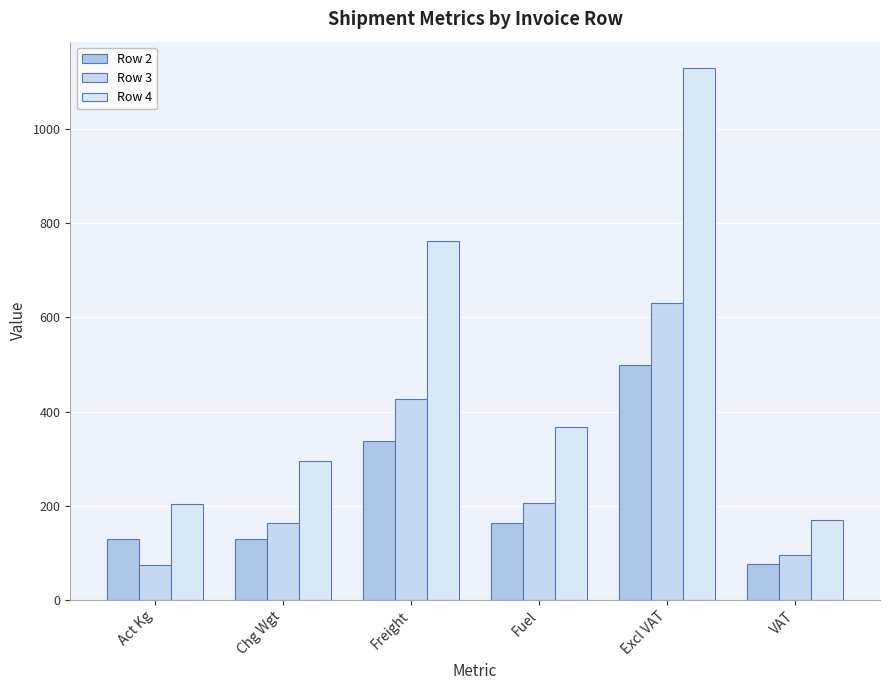

True or false: Row 2 has a value of 162.2 at Fuel.

True